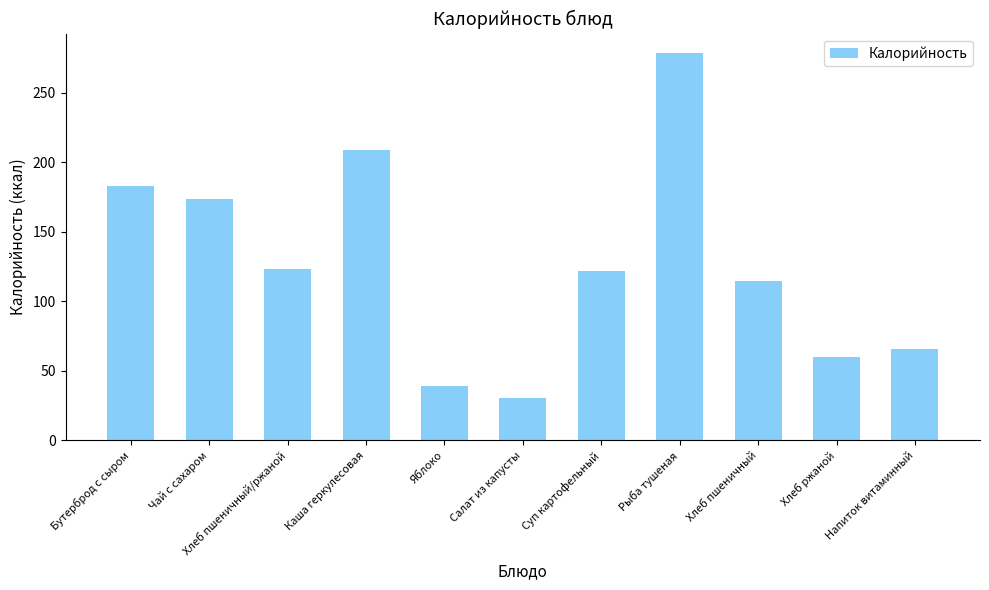

Count the number of data series in this chart.

1